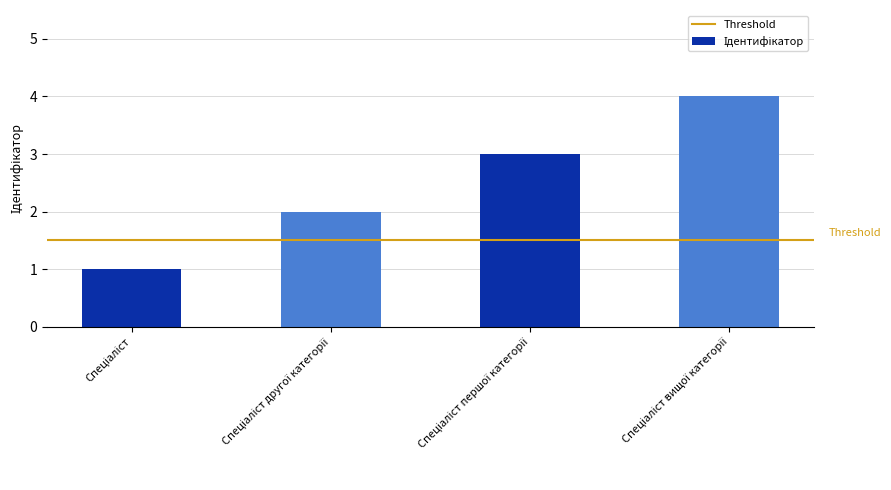

What is the value of the 1st bar from the left?

1